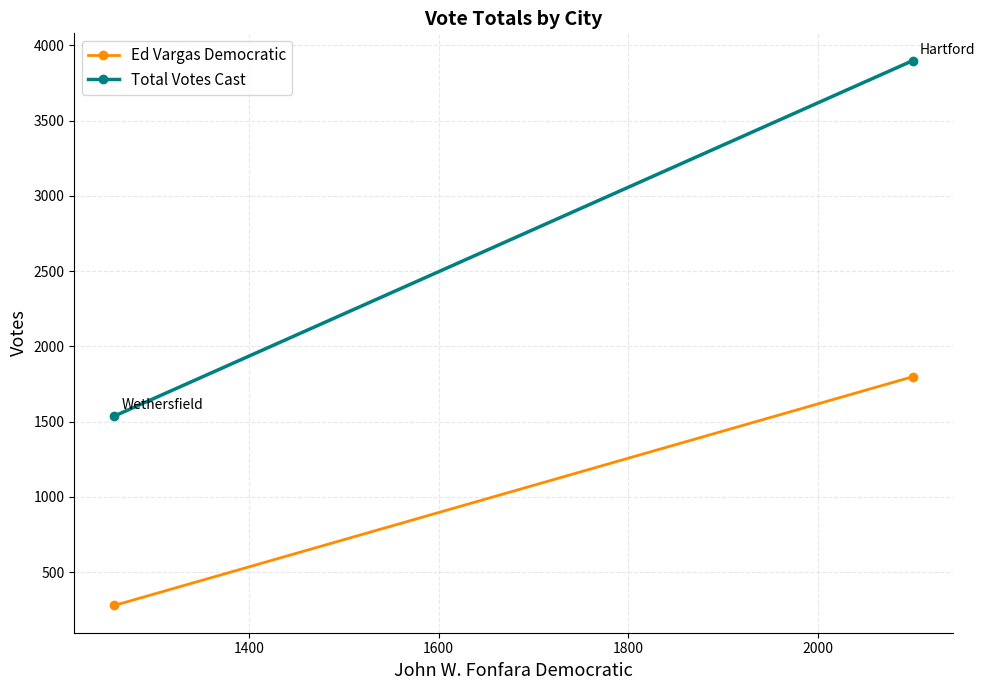

How many Ed Vargas Democratic values are between 279 and 1799?

2